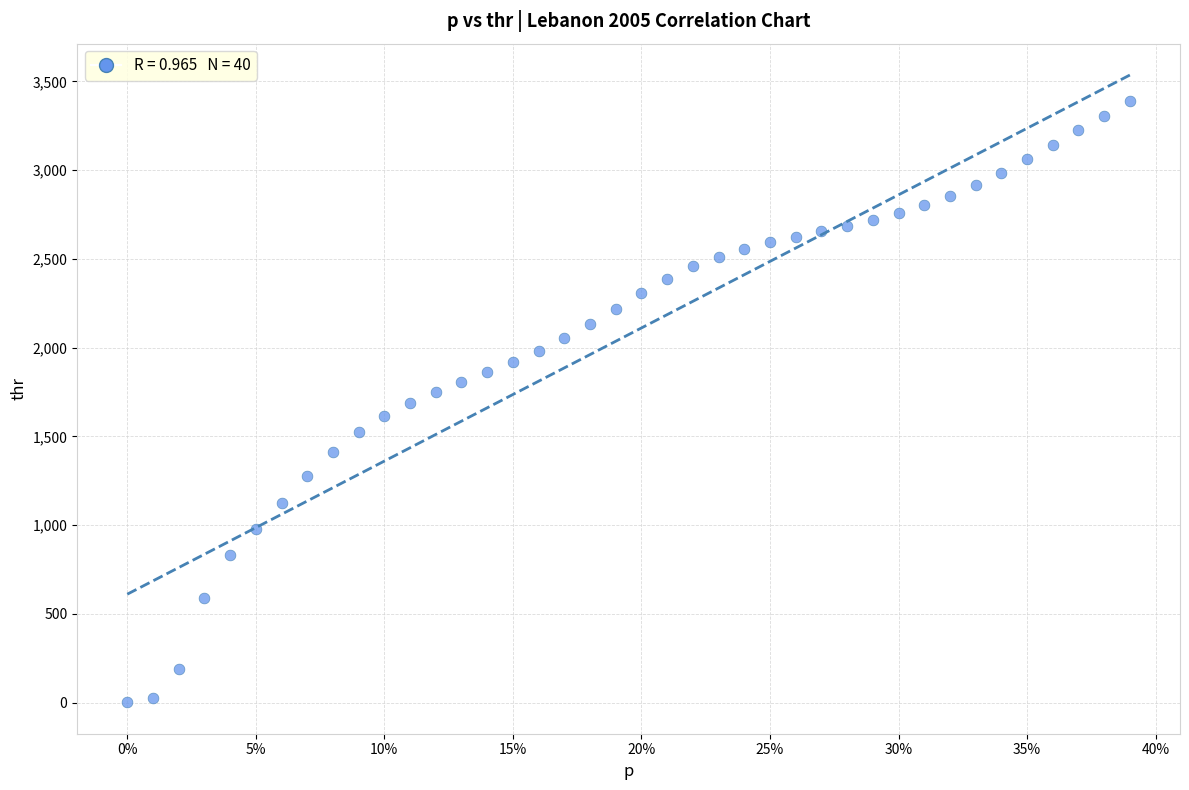

What is the range of Y values (max minus min)?

3390.1